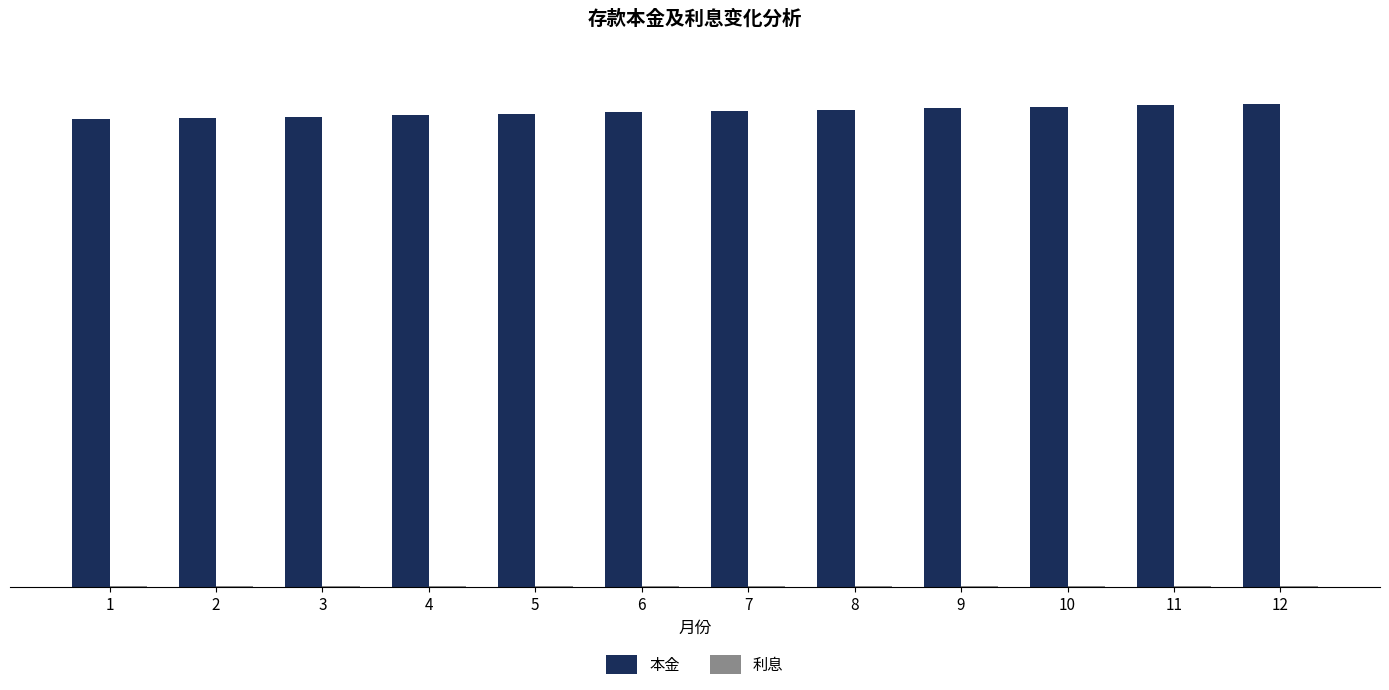

Which series has the largest total across all categories?

本金